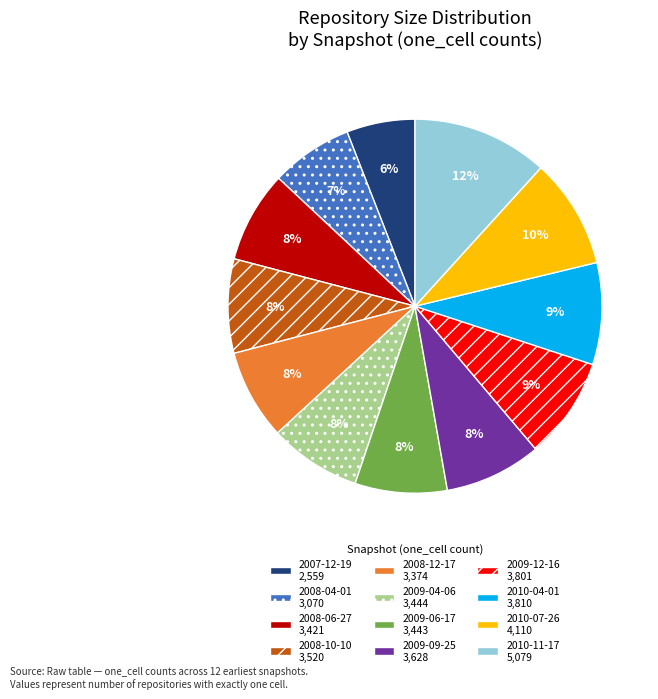

What is the ratio of the value at 2008-04-01 to the value at 2009-04-06?

0.9